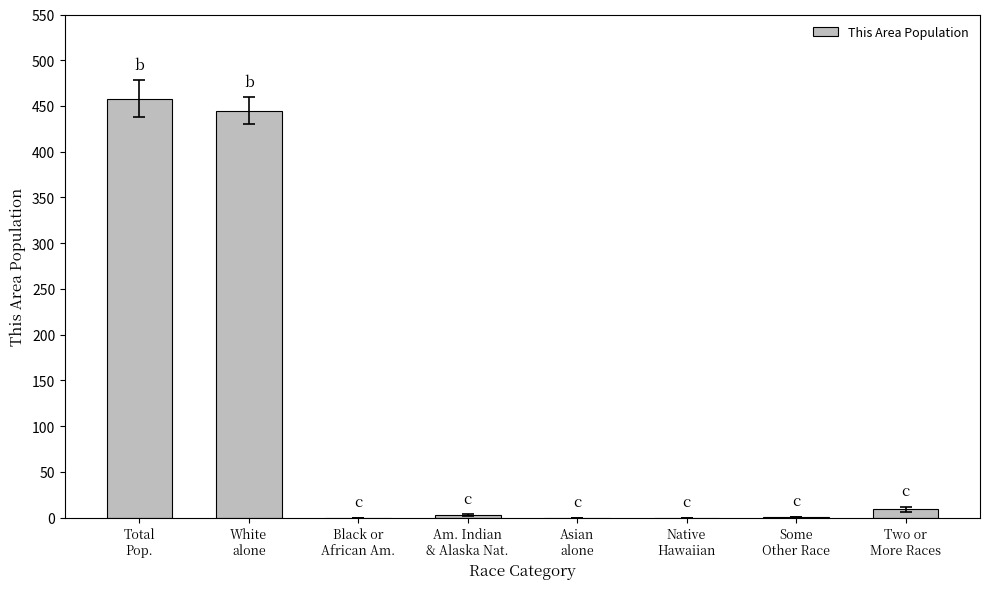

What is the sum of all values?

916